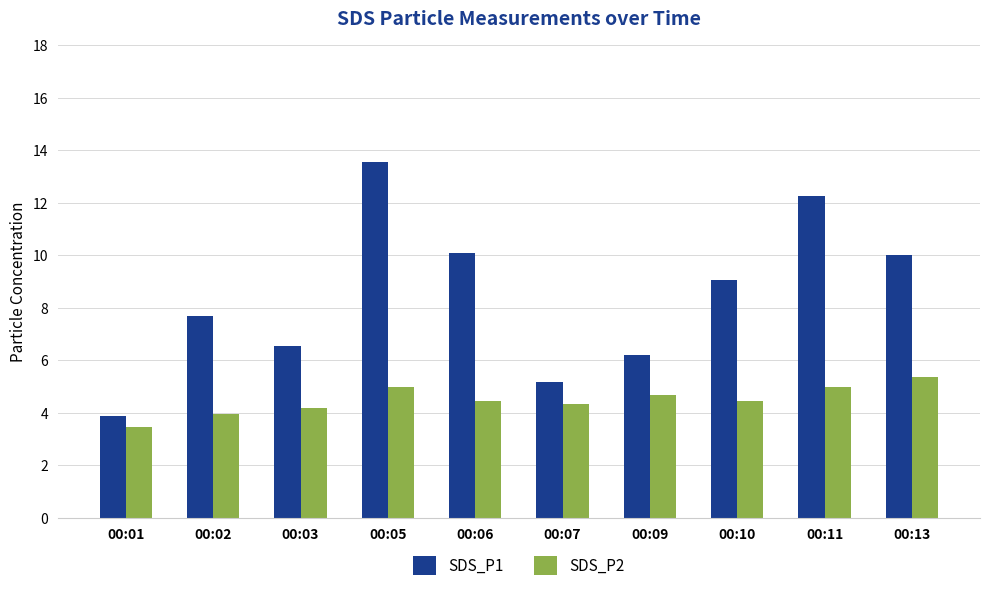

What is the difference between the maximum and minimum values in the SDS_P2 series?

1.9